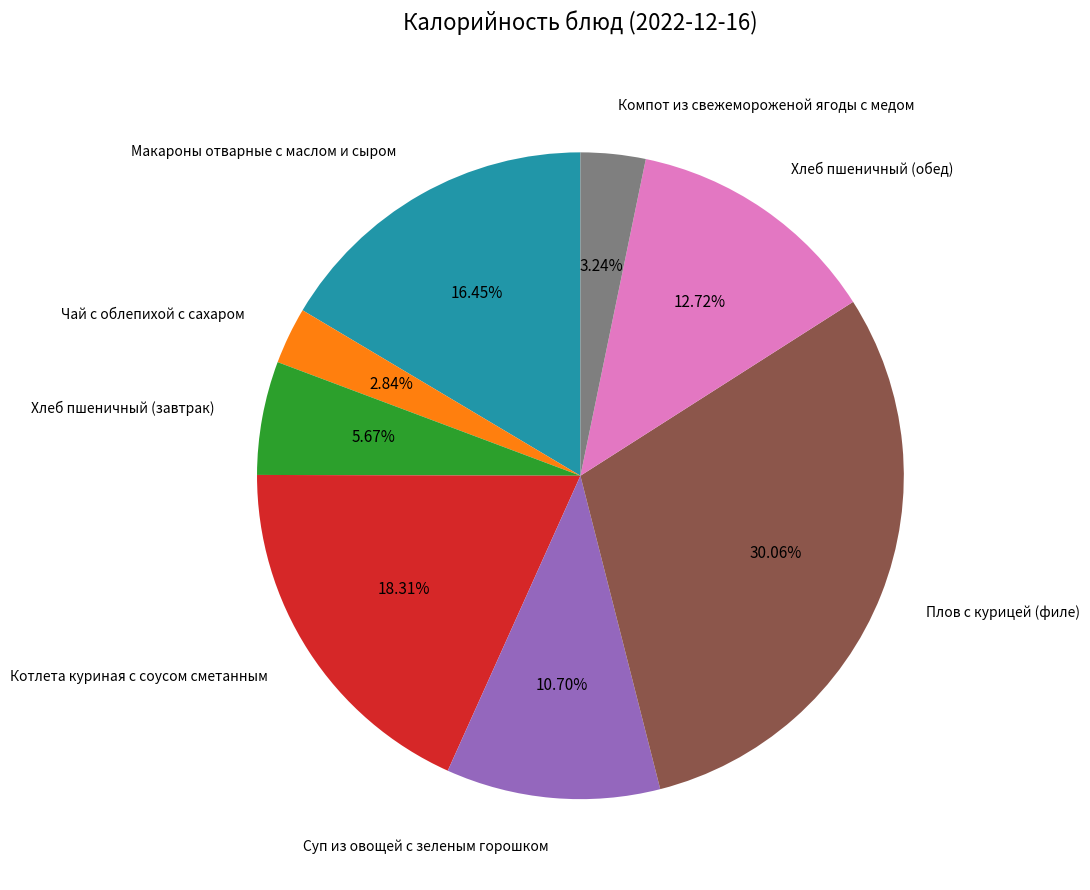

Does any single category account for the majority?

No